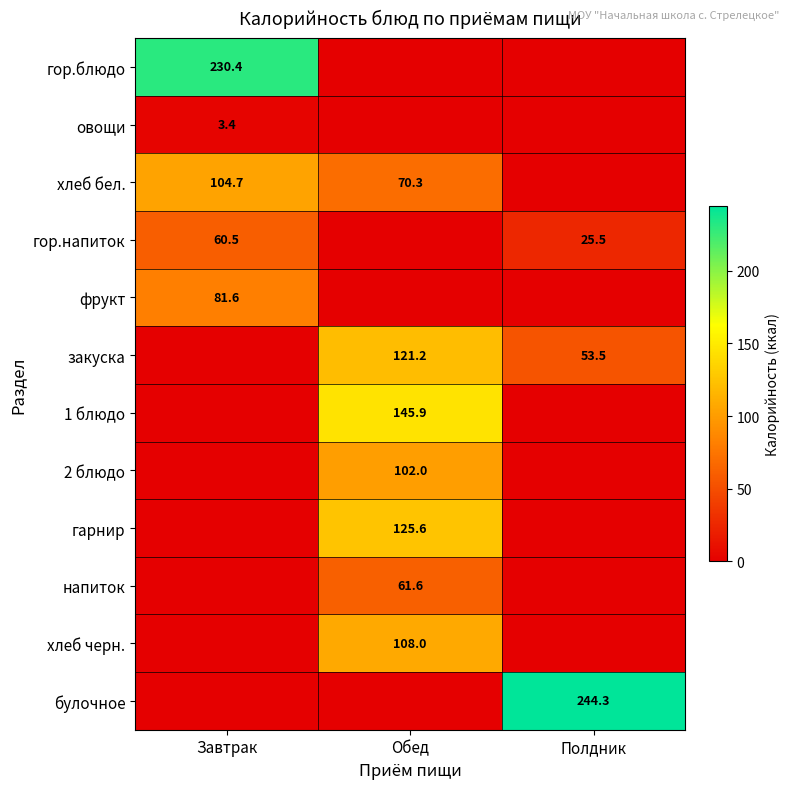

List the series in order of their peak value, lowest first.

овощи, гор.напиток, напиток, фрукт, 2 блюдо, хлеб бел., хлеб черн., закуска, гарнир, 1 блюдо, гор.блюдо, булочное